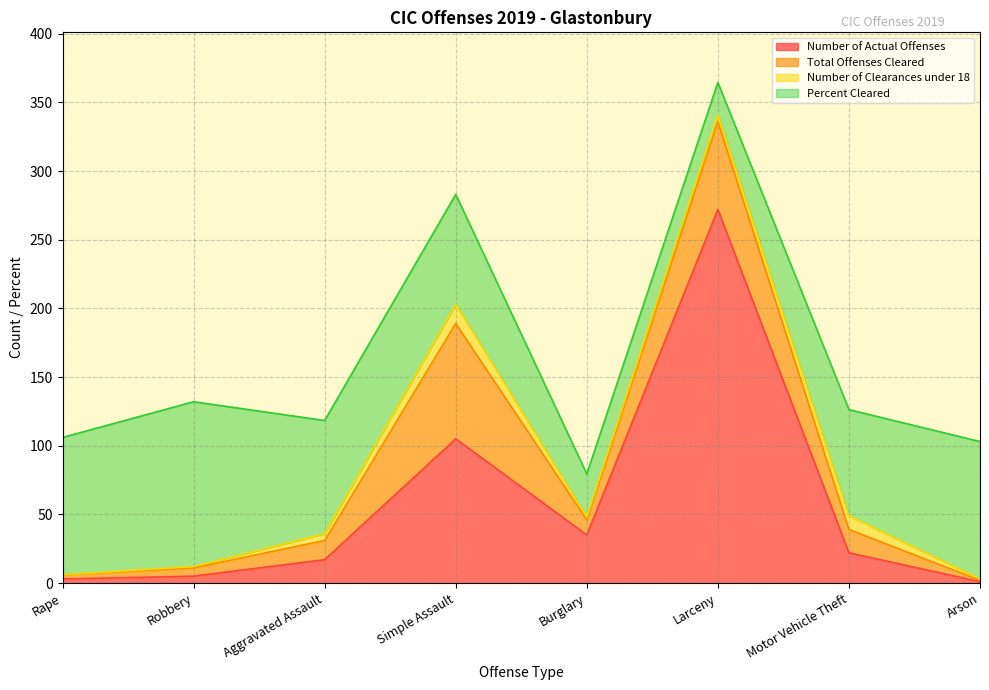

What is the difference between the maximum and minimum values in the Total Offenses Cleared series?

83.0